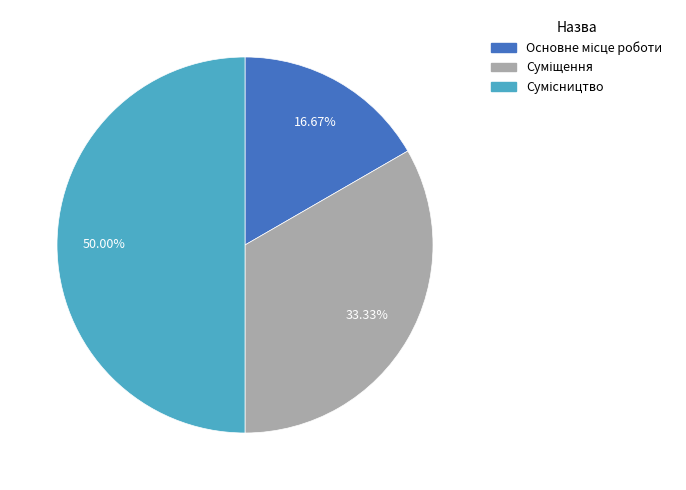

How many slices are in this pie chart?

3